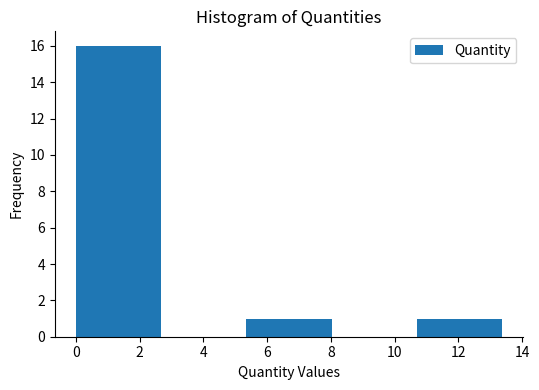

What is the height of the bar covering 0.0 to 2.6 on the x-axis? Neither the bar edges nor the heights are printed on the chart, so give them approximately, as read against the axes.

16